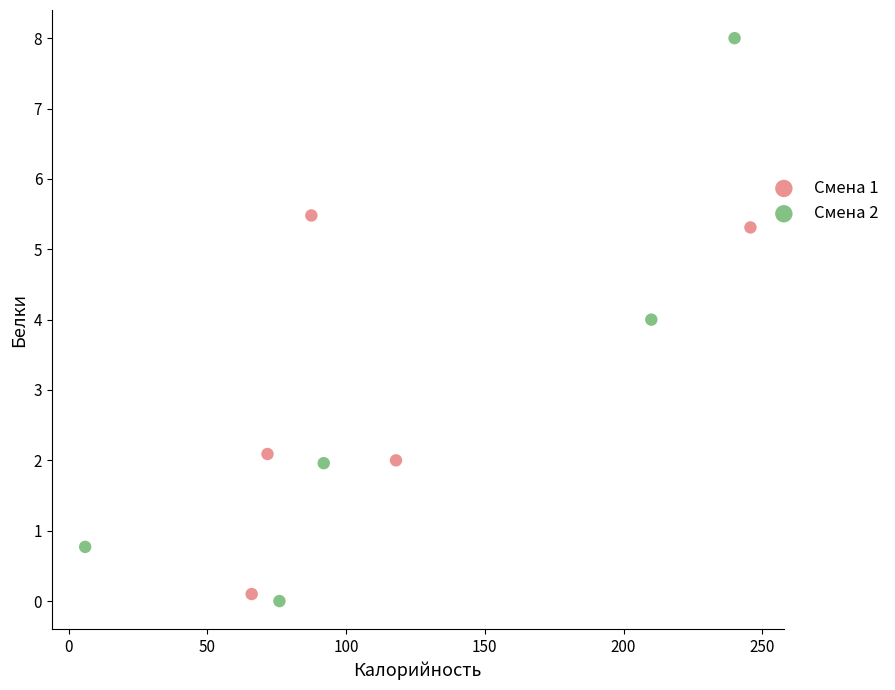

Which series has the largest Y range (max minus min)?

Смена 2